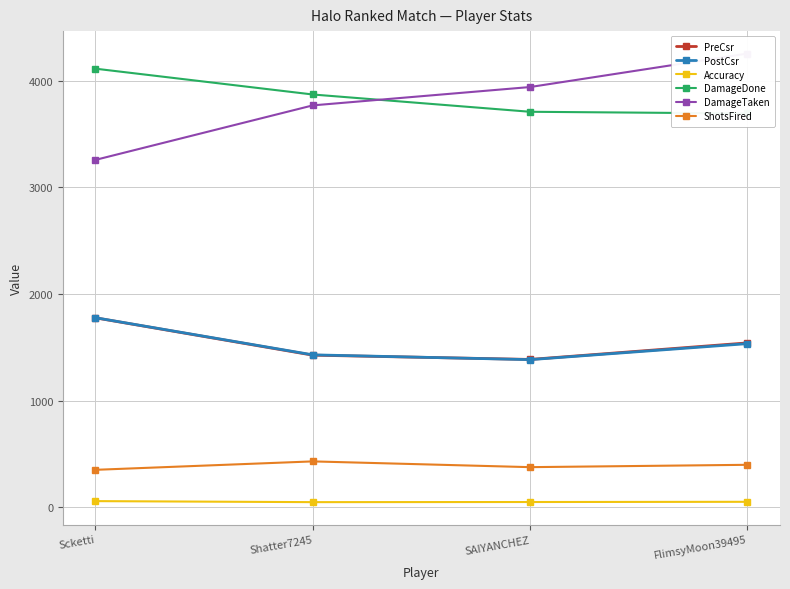

At which label does ShotsFired first exceed 399?

Shatter7245